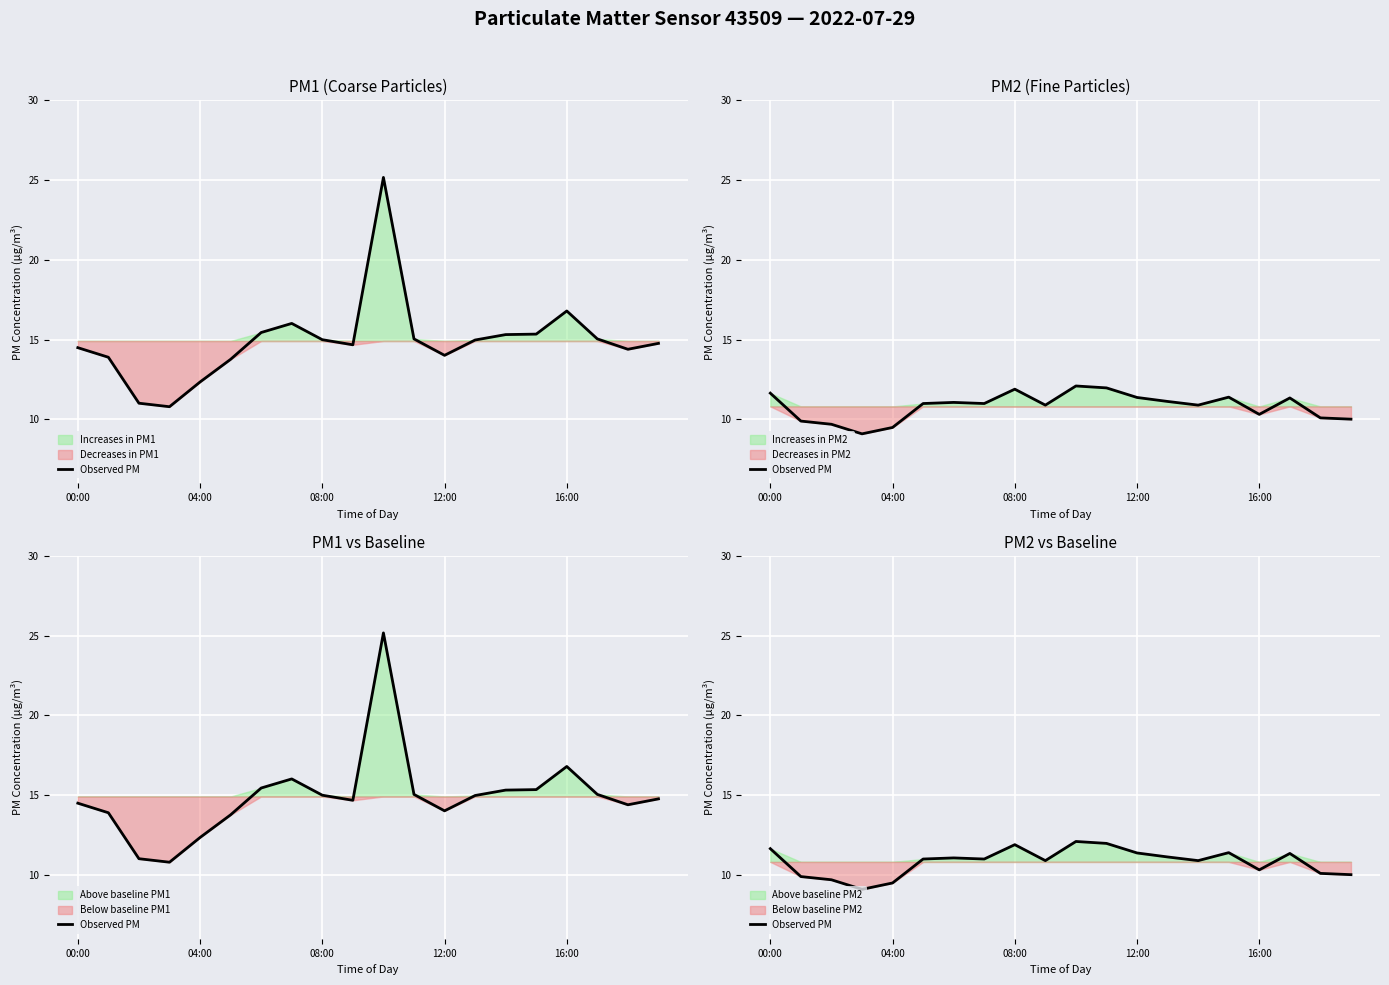

What is the change in value from 6 to 12?

+0.3